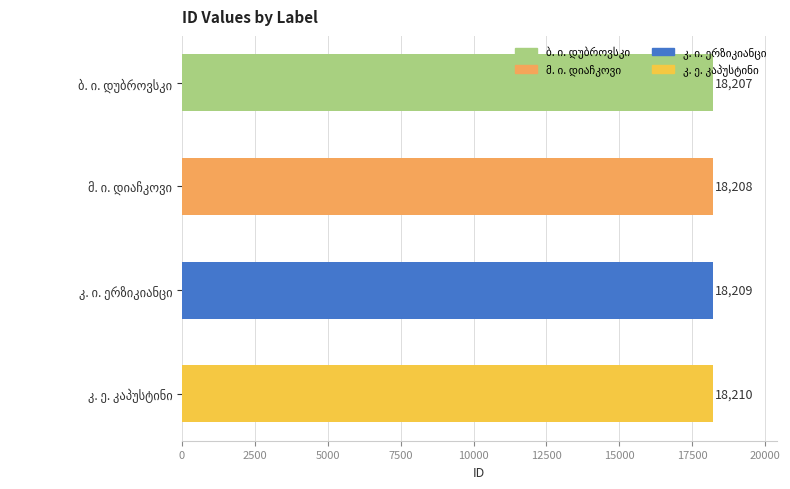

What is the sum of all values?

72834